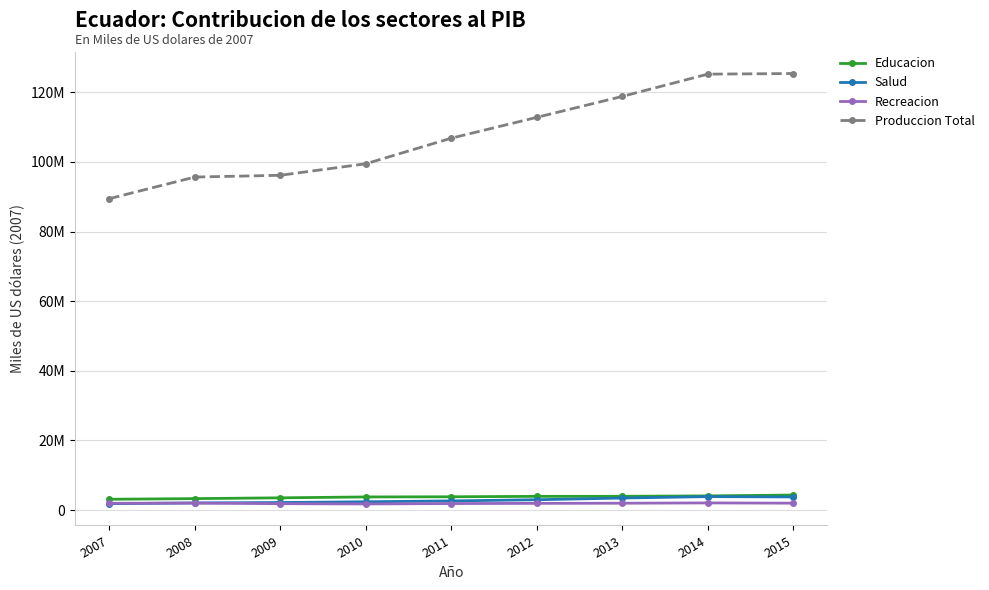

True or false: Educacion has more than 2 points higher than both neighbors.

False